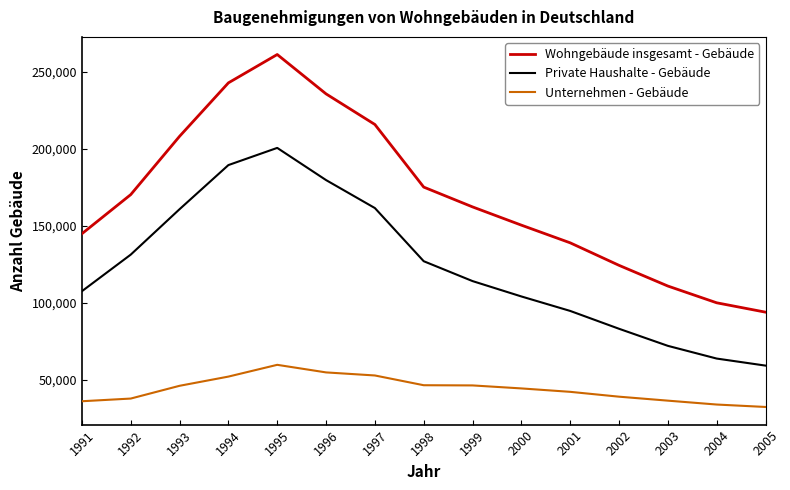

What is the difference between the highest and lowest values at 1992?

132451